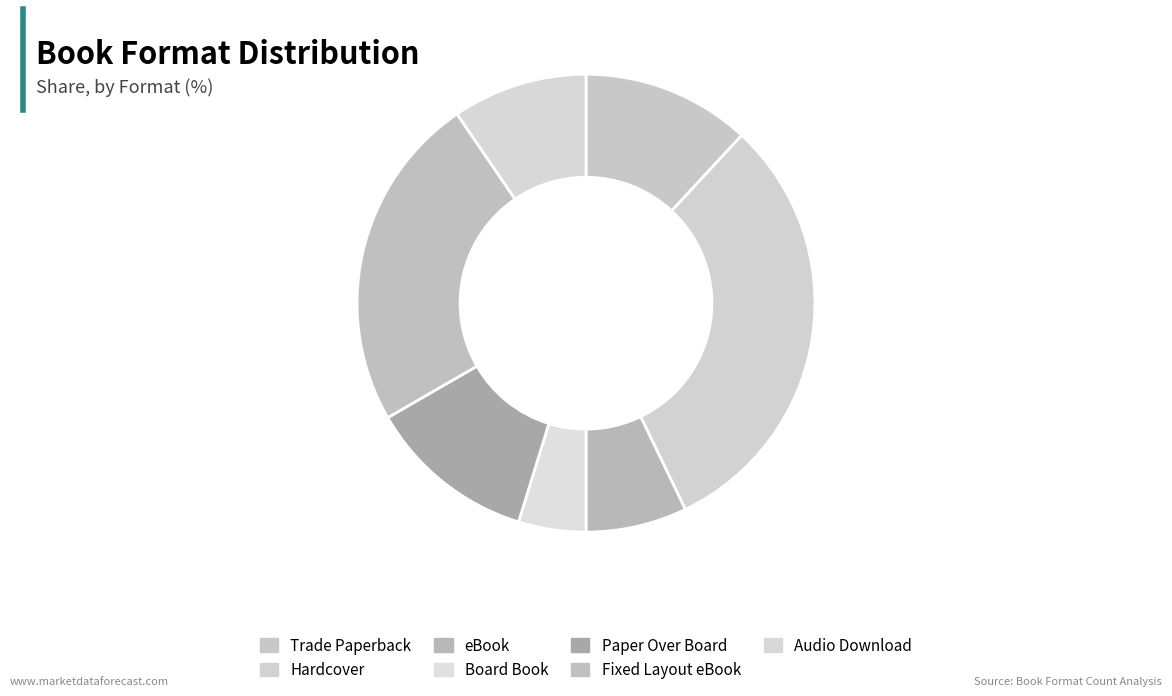

To the nearest percent, what is the difference between the eBook and Audio Download slice percentages?

2%